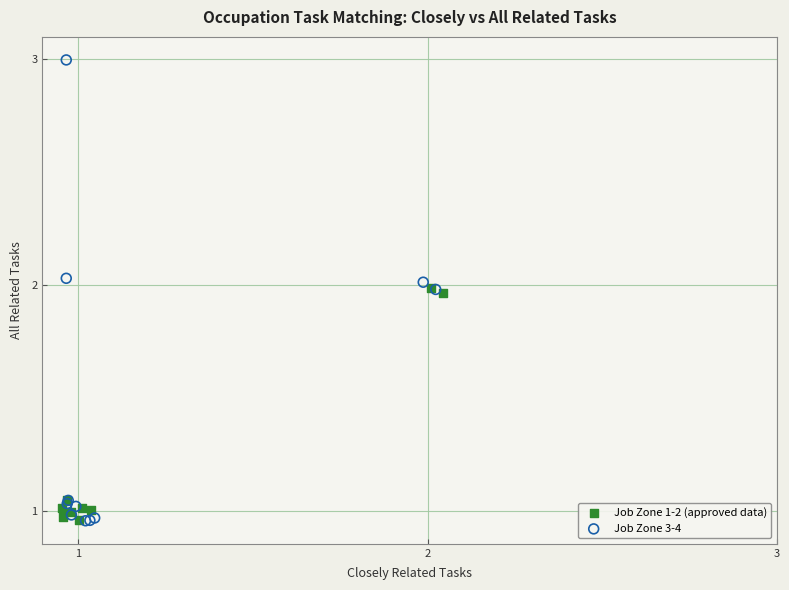

Which series has the widest spread of Y values?

Job Zone 3-4